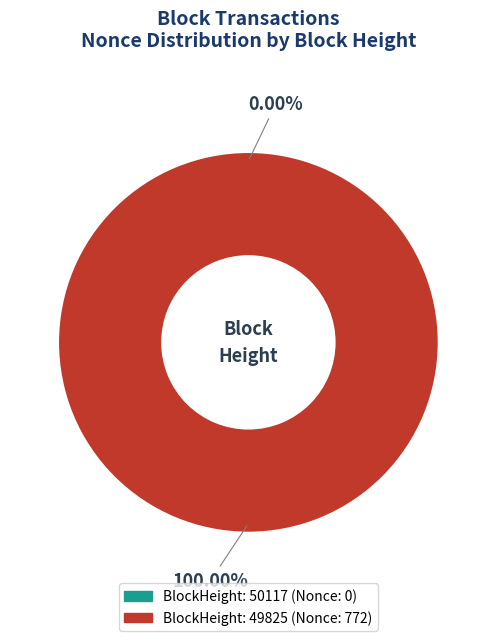

Is it true that 50117 is 0% of the pie?

True